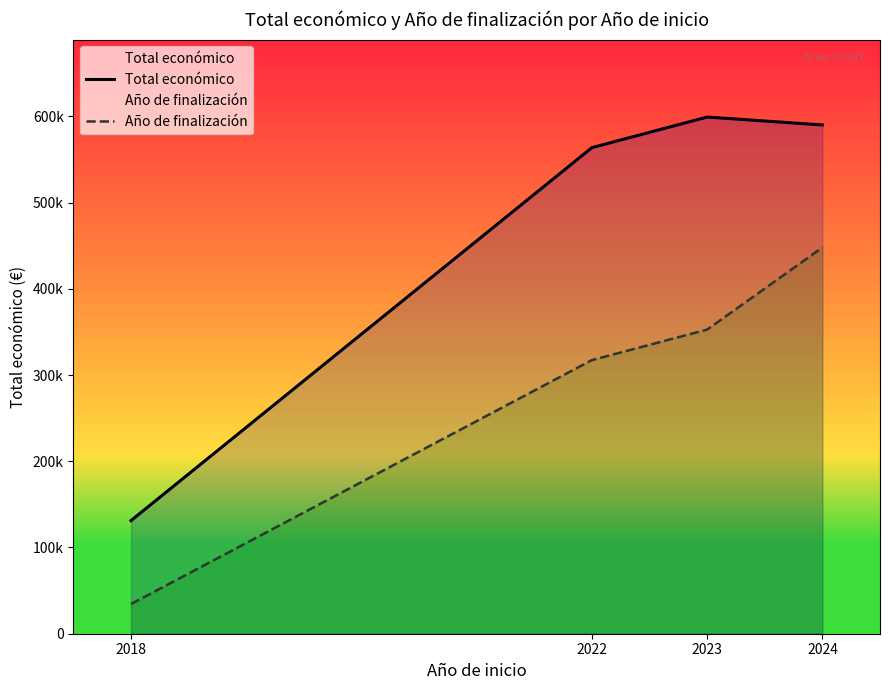

At which label does Año de finalización first exceed 352686?

2023